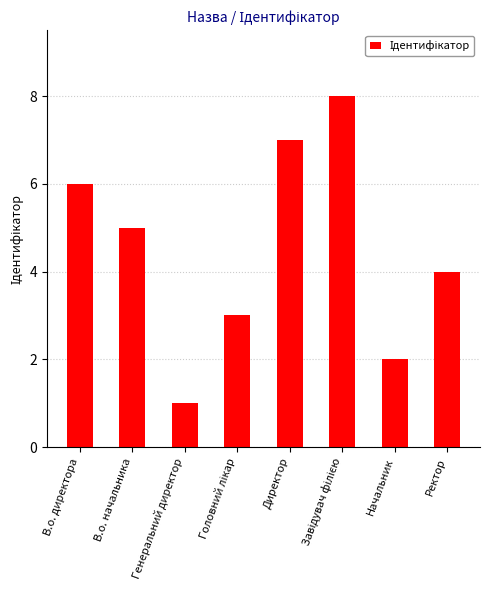

How many bars are there in total?

8